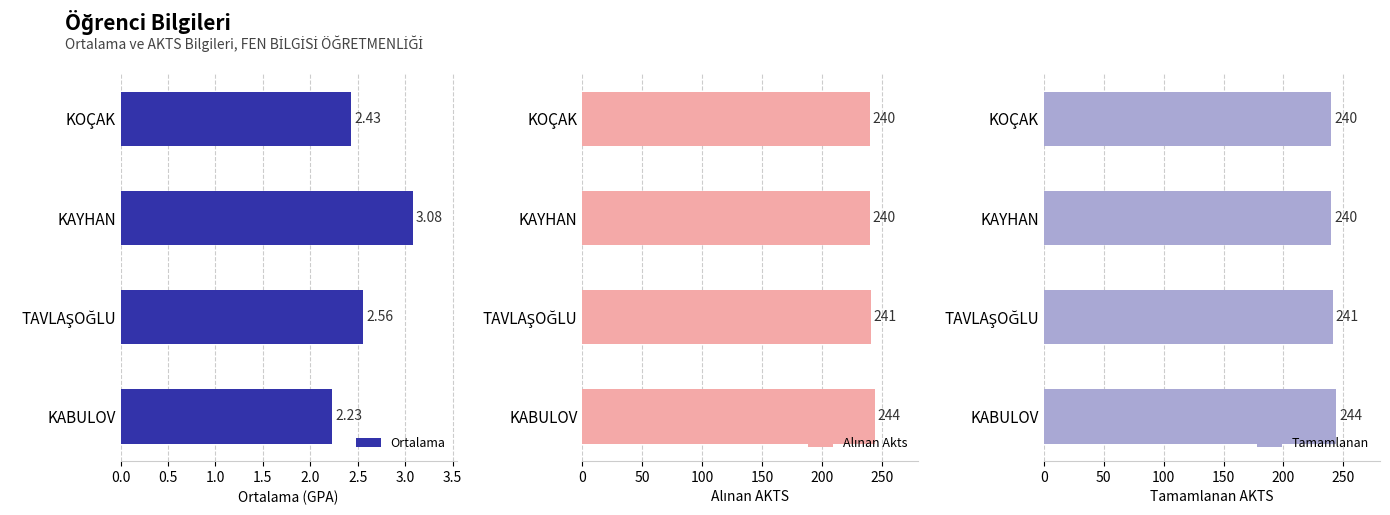

Is it true that Tamamlanan equals 133 at KOÇAK?

False